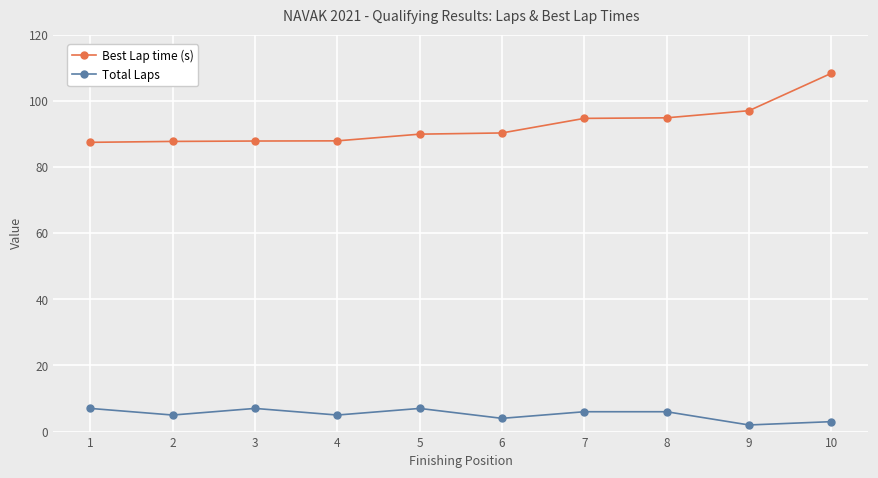

In Total Laps, how many points are lower than both neighbors (excluding endpoints)?

4